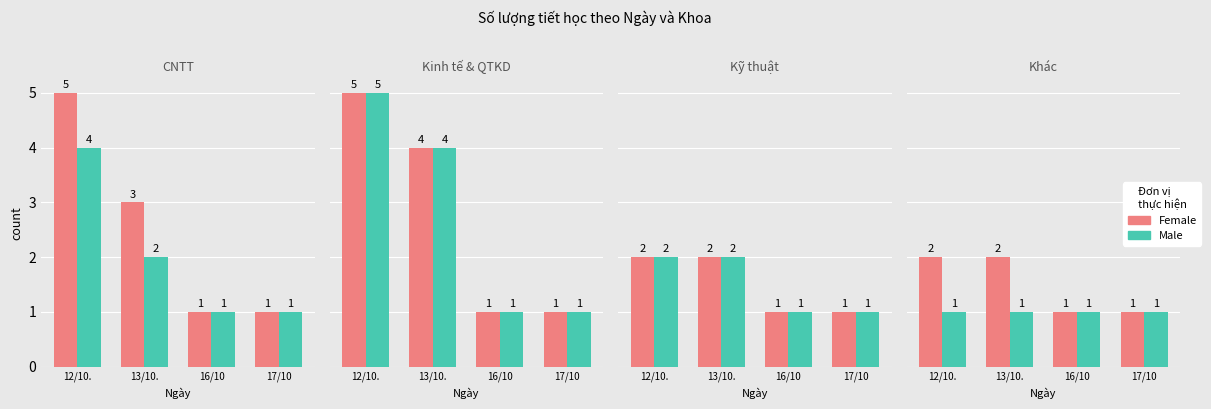

What is the value of the Male bar at the 1st from the left?

1